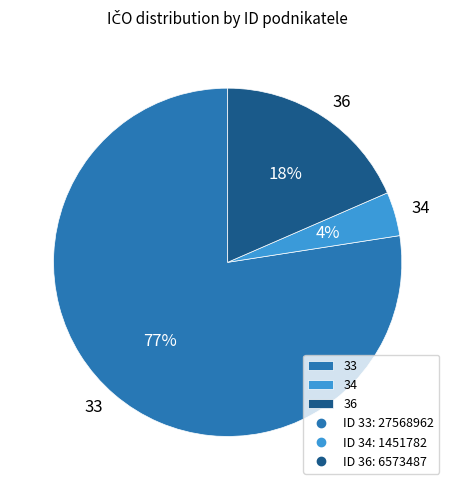

Is 34 the majority of the pie?

No